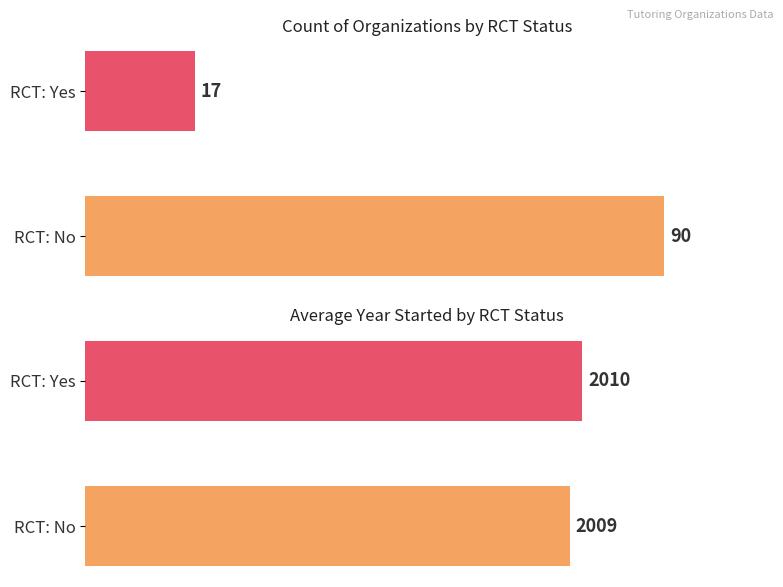

Between RCT: No and RCT: Yes, which series saw the biggest shift?

Count of Organizations